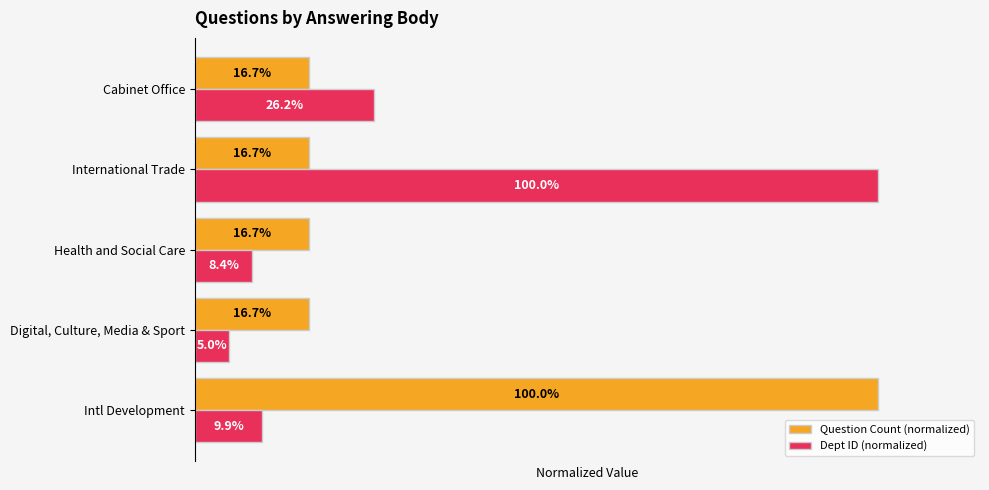

What are all the series names shown in the legend?

Question Count (normalized), Dept ID (normalized)